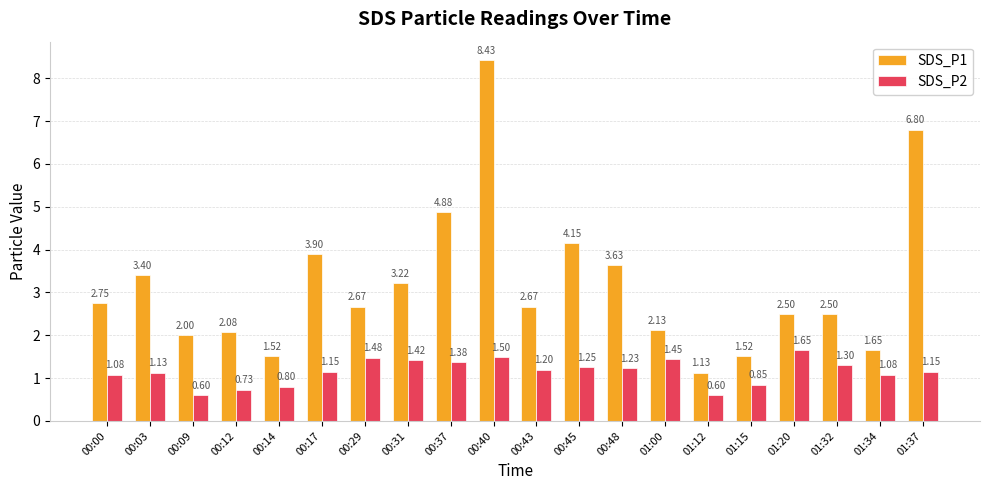

What is the spread (max minus min) of values at 00:48?

2.4